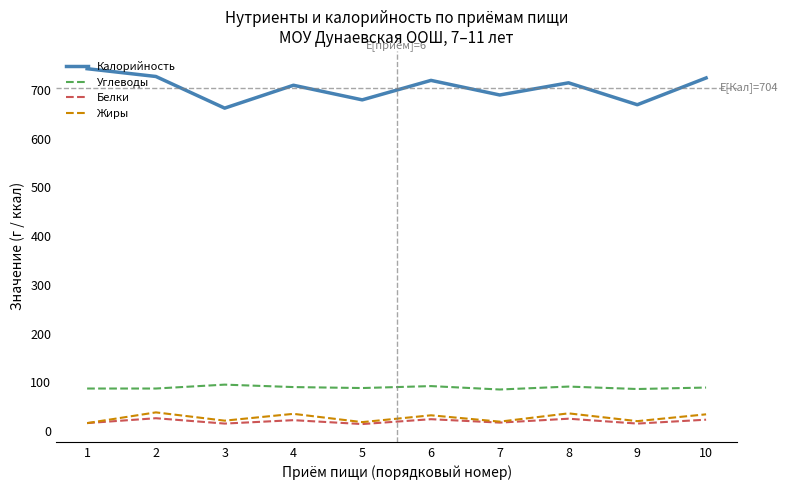

True or false: Углеводы and Белки cross at least once.

False